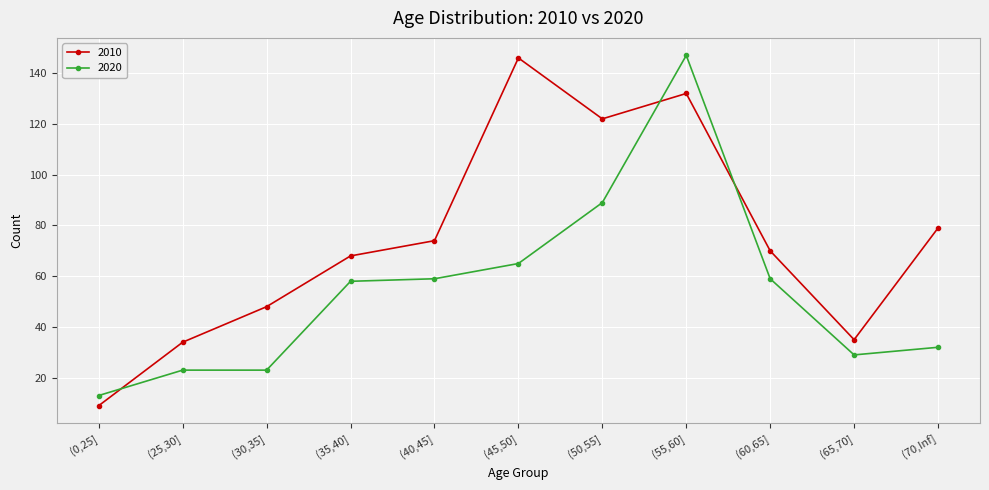

At which category does 2010 reach its first local peak?

(45,50]